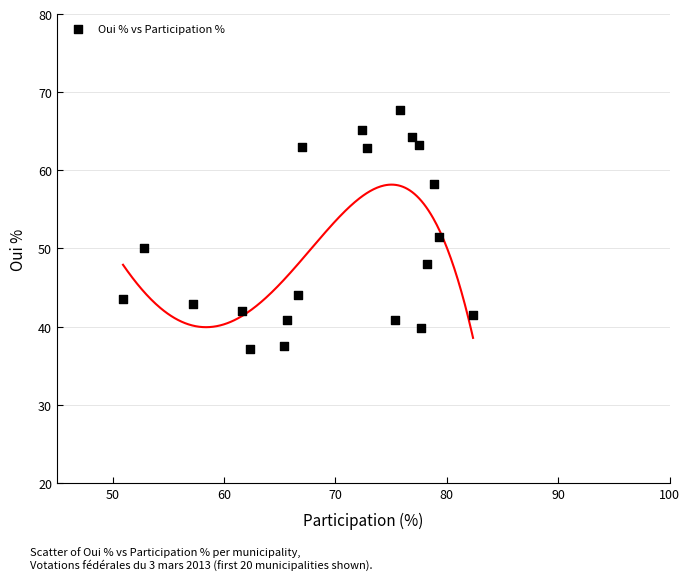

What Y value in the scatter plot is closest to 52?

51.4